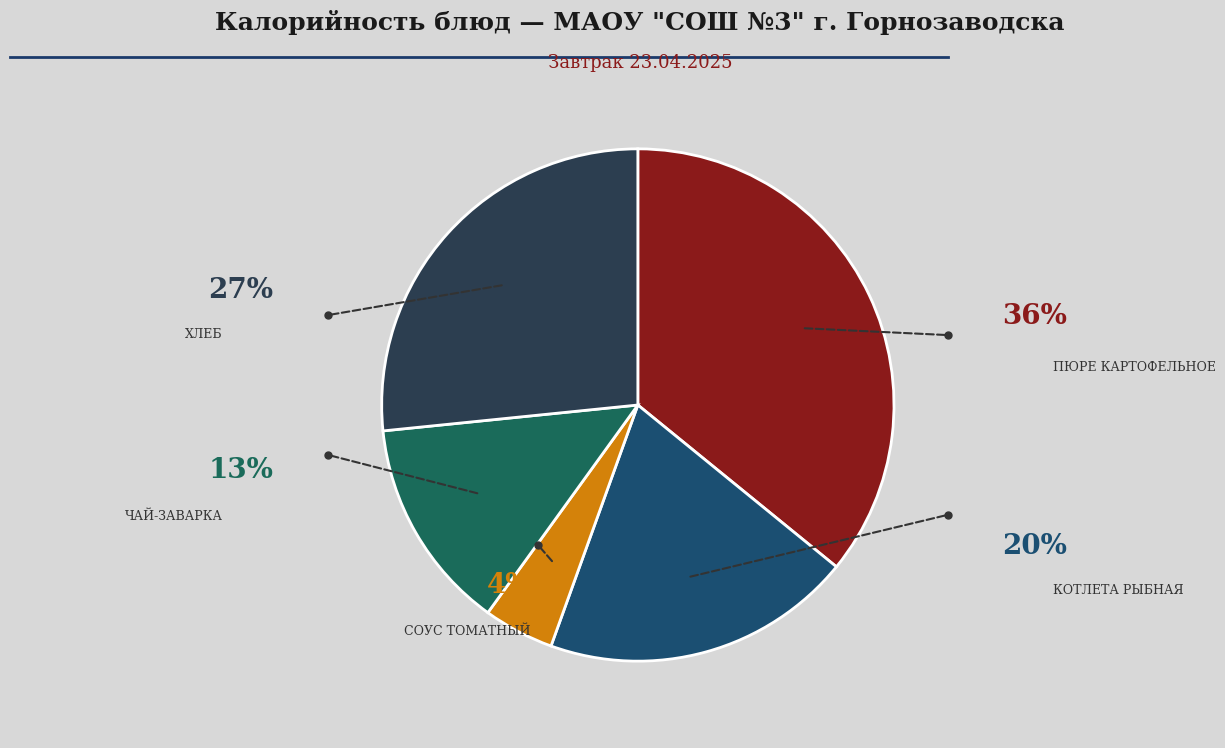

What percentage do СОУС ТОМАТНЫЙ and ЧАЙ-ЗАВАРКА together represent?

17.9%